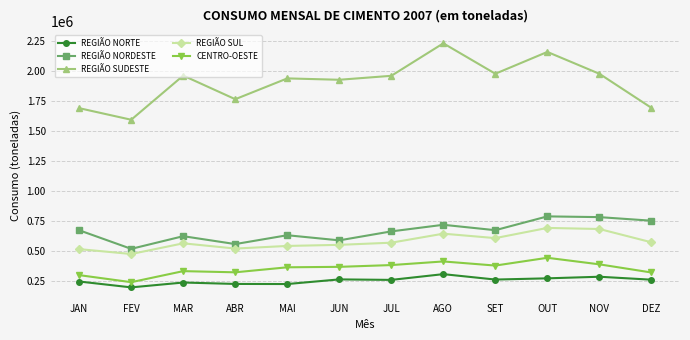

True or false: REGIÃO SUDESTE and REGIÃO SUL cross at least once.

False